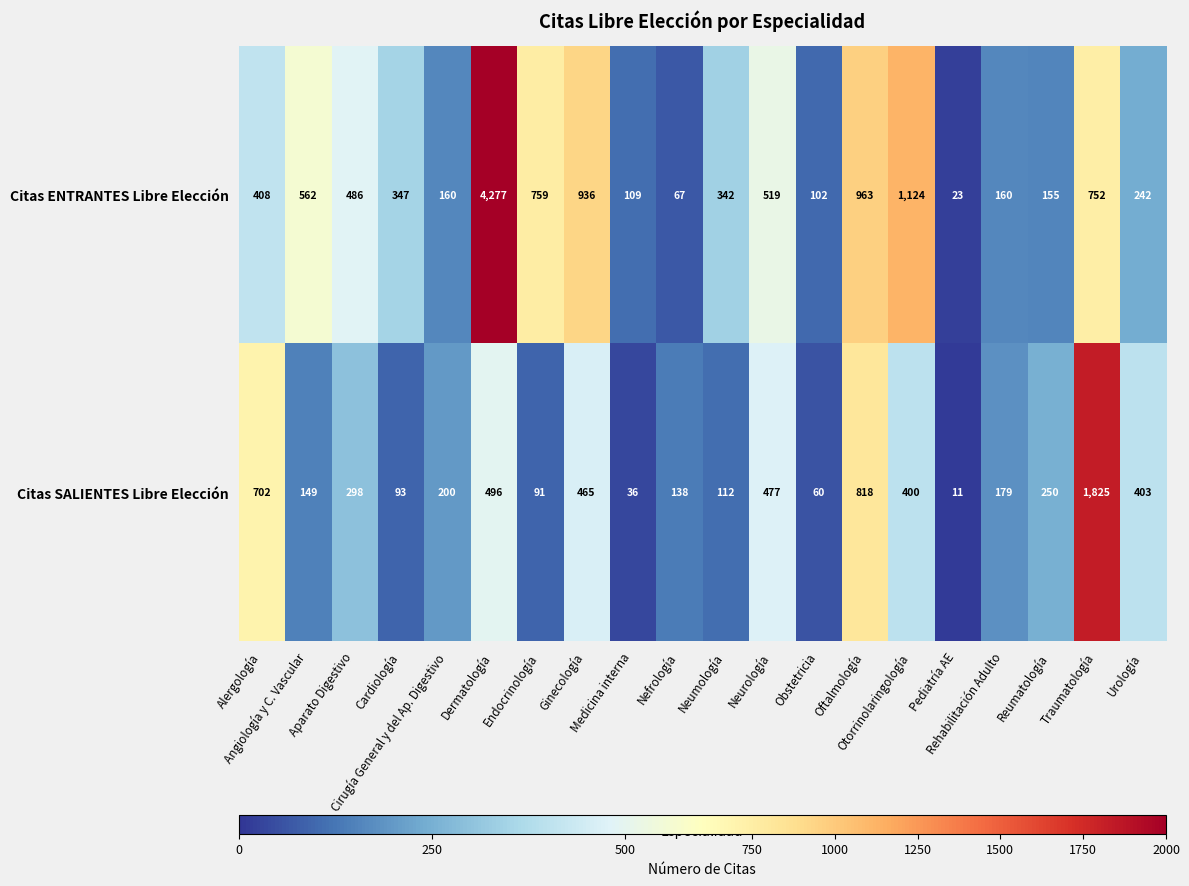

At Neumología, list the series in order from smallest to largest.

Citas SALIENTES Libre Elección, Citas ENTRANTES Libre Elección